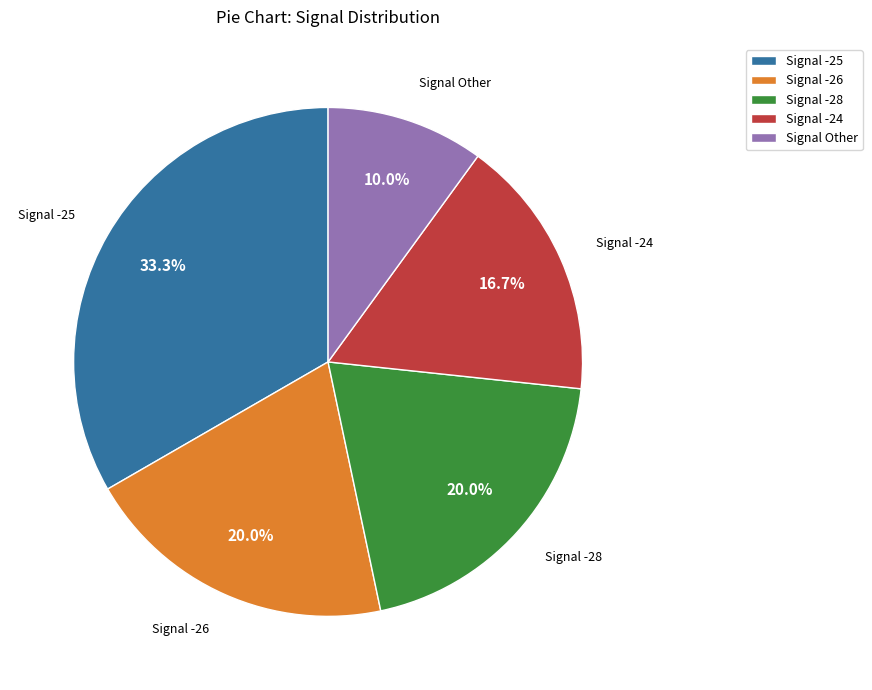

Combined, what portion of the pie is Signal -25 and Signal -28?

53.3%